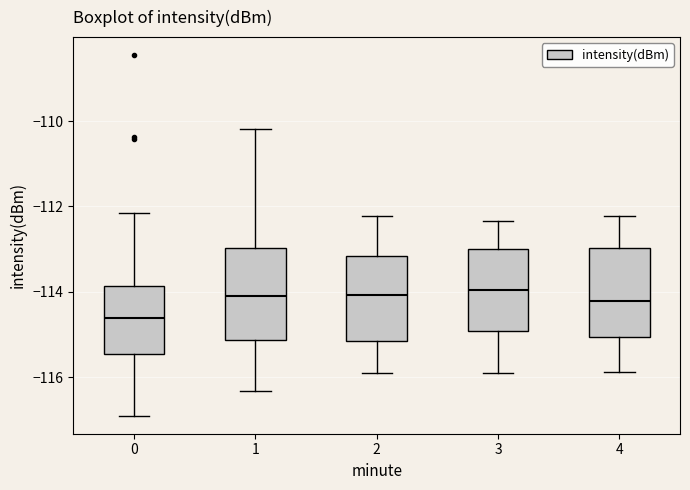

Reading left to right, transcribe this box plot: for each box, give where its median line is, the range the box spans, and where its two whiskers end, as read against the y-axis. The values are not printed on the chart, so give them approximately, as read against the axis.

0: median -114.6, box -115.4 to -113.8, whiskers -117.0 to -112.2
1: median -114.0, box -115.2 to -113.0, whiskers -116.4 to -110.2
2: median -114.0, box -115.2 to -113.2, whiskers -116.0 to -112.2
3: median -114.0, box -115.0 to -113.0, whiskers -116.0 to -112.4
4: median -114.2, box -115.0 to -113.0, whiskers -115.8 to -112.2